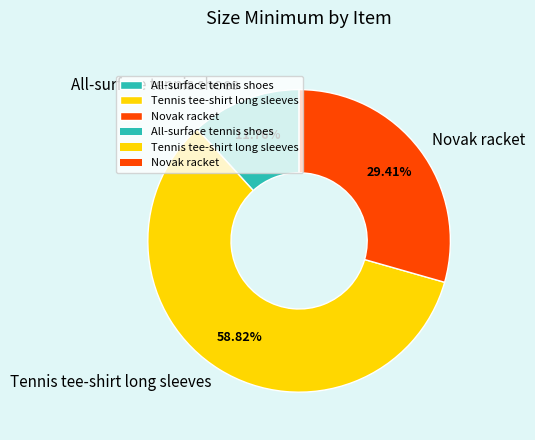

True or false: Tennis tee-shirt long sleeves accounts for 53% of the total.

False